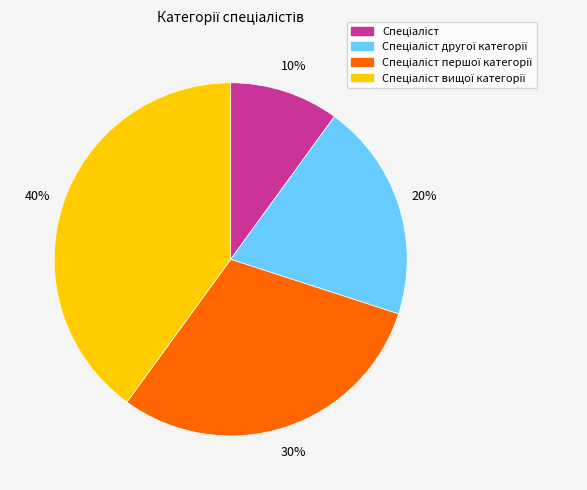

Does any single category account for the majority?

No